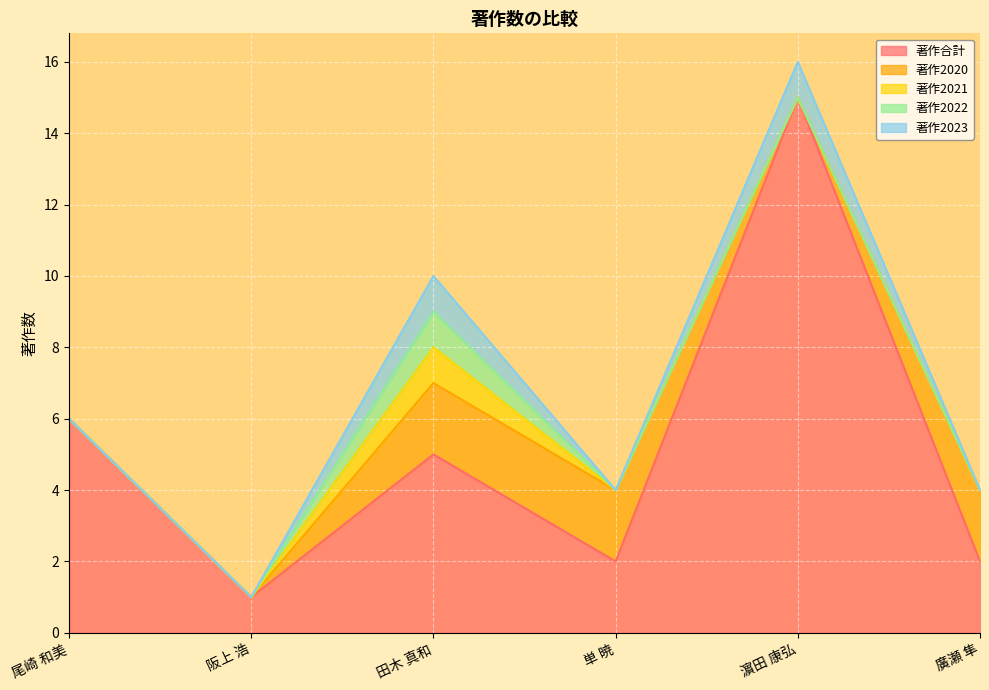

Between 阪上 浩 and 廣瀬 隼, which series saw the biggest shift?

著作2020